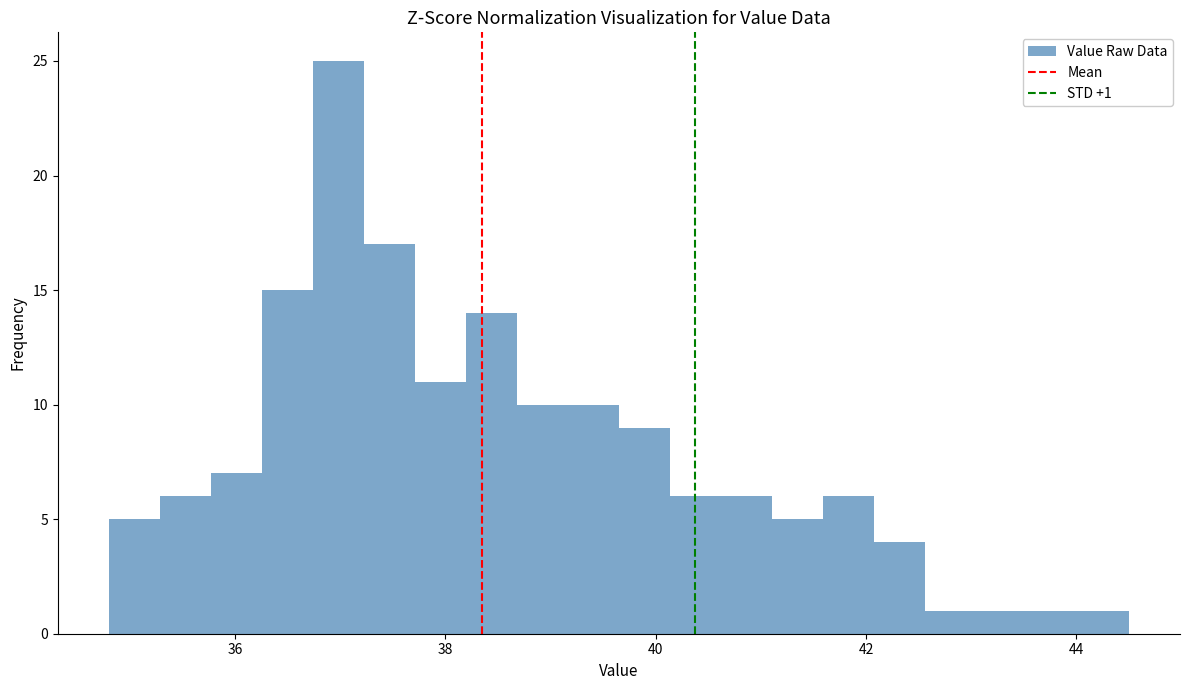

Read against the x-axis, roughly where is the centre of the tallest bar?

37.0